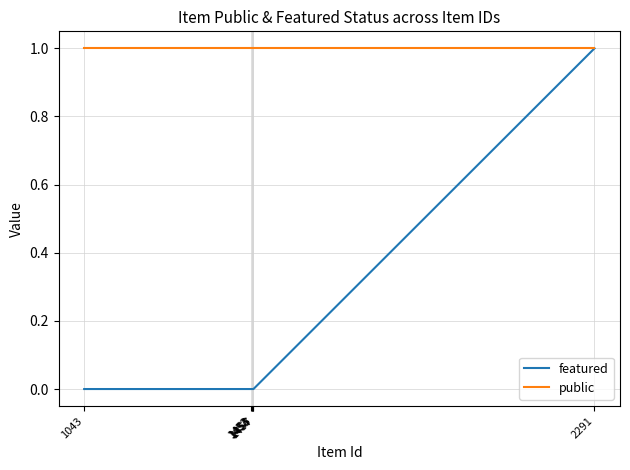

How many data points does each series have?

7